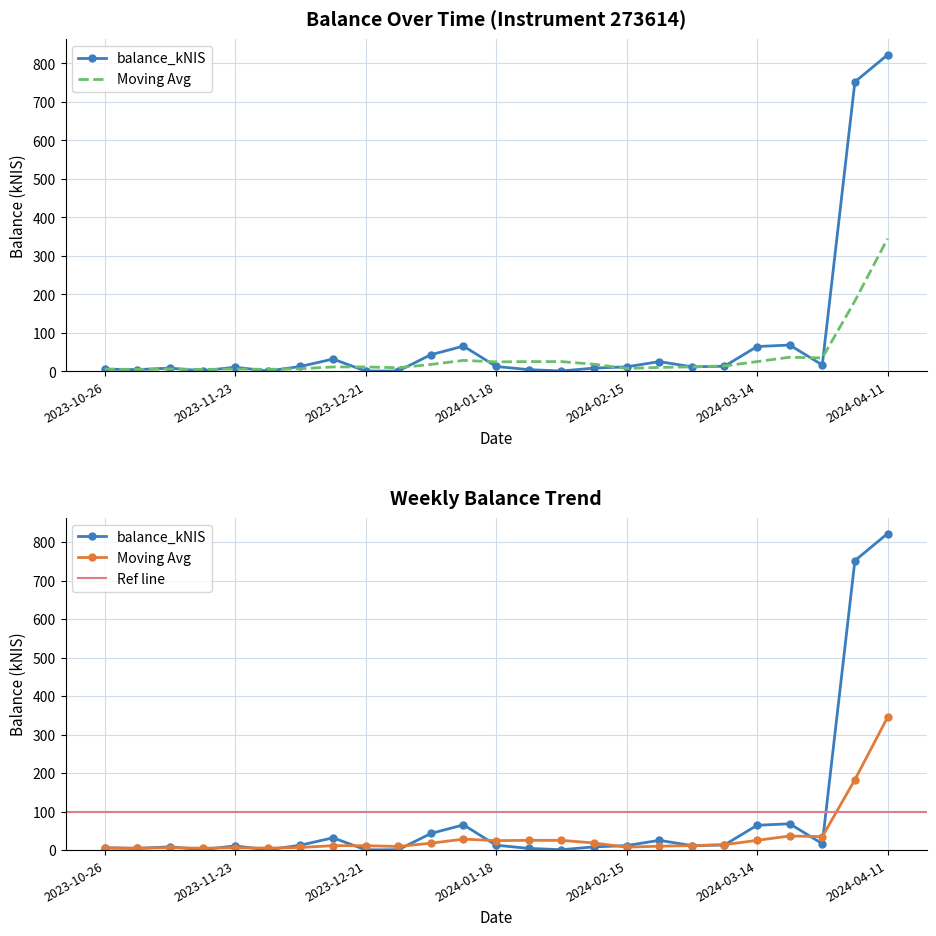

What is the change in value from 2023-10-26 to 2024-01-18?

+6.9